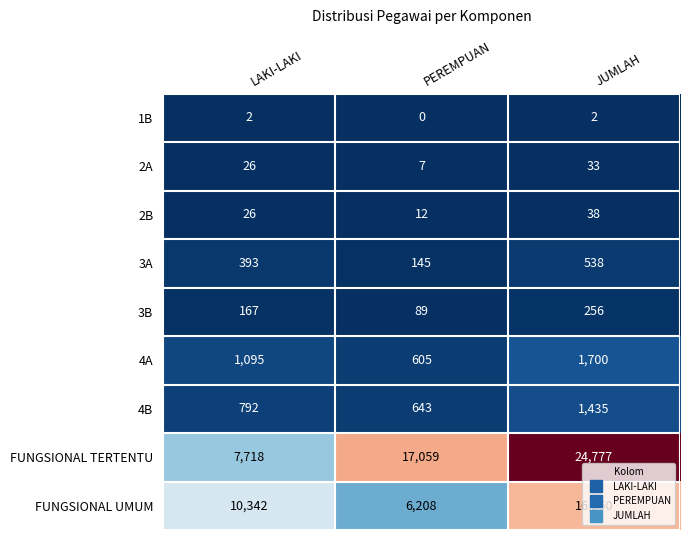

What is the spread (max minus min) of values at PEREMPUAN?

17059